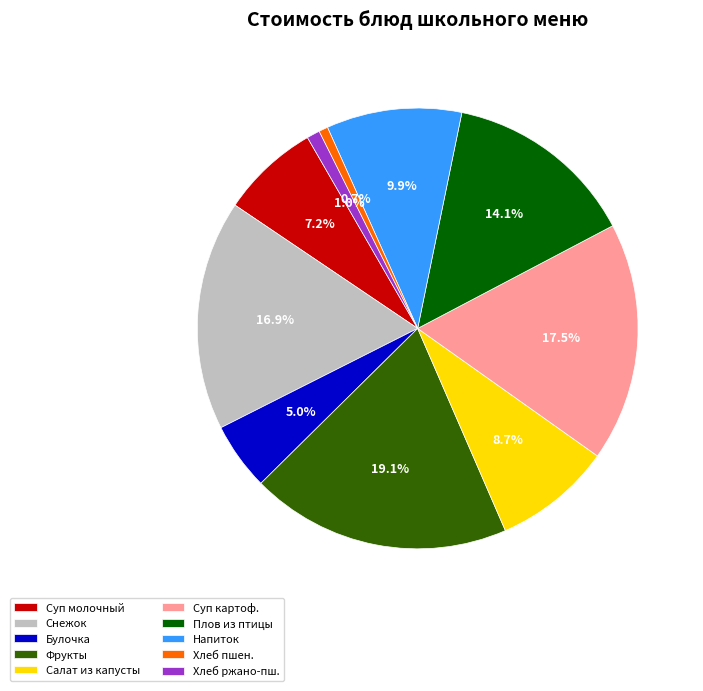

Does any single category account for the majority?

No